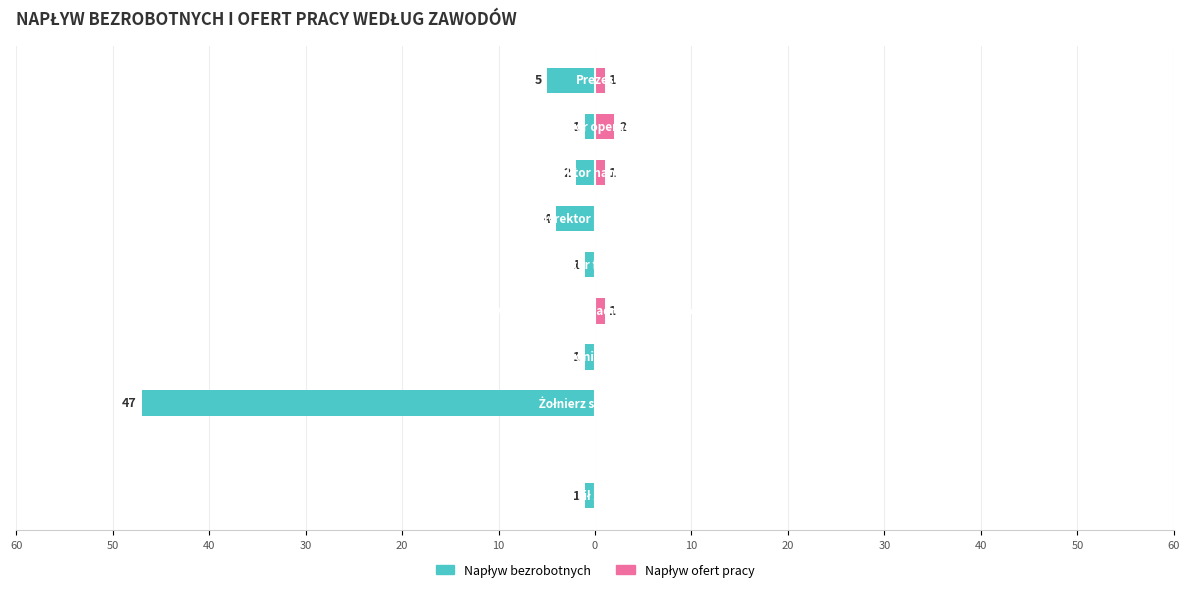

The Napływ ofert pracy series shows 1 at 10. True or false?

True